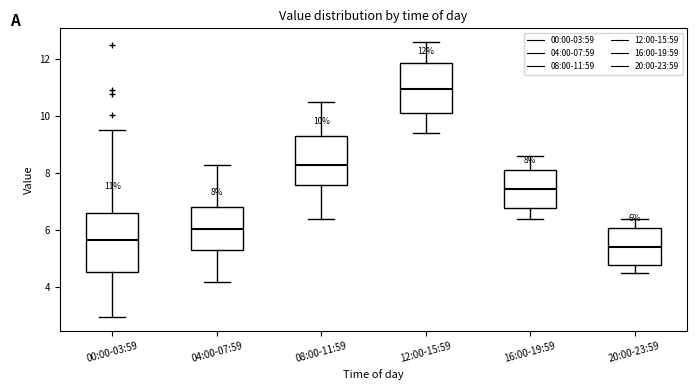

Which box has the lowest median line?

20:00-23:59